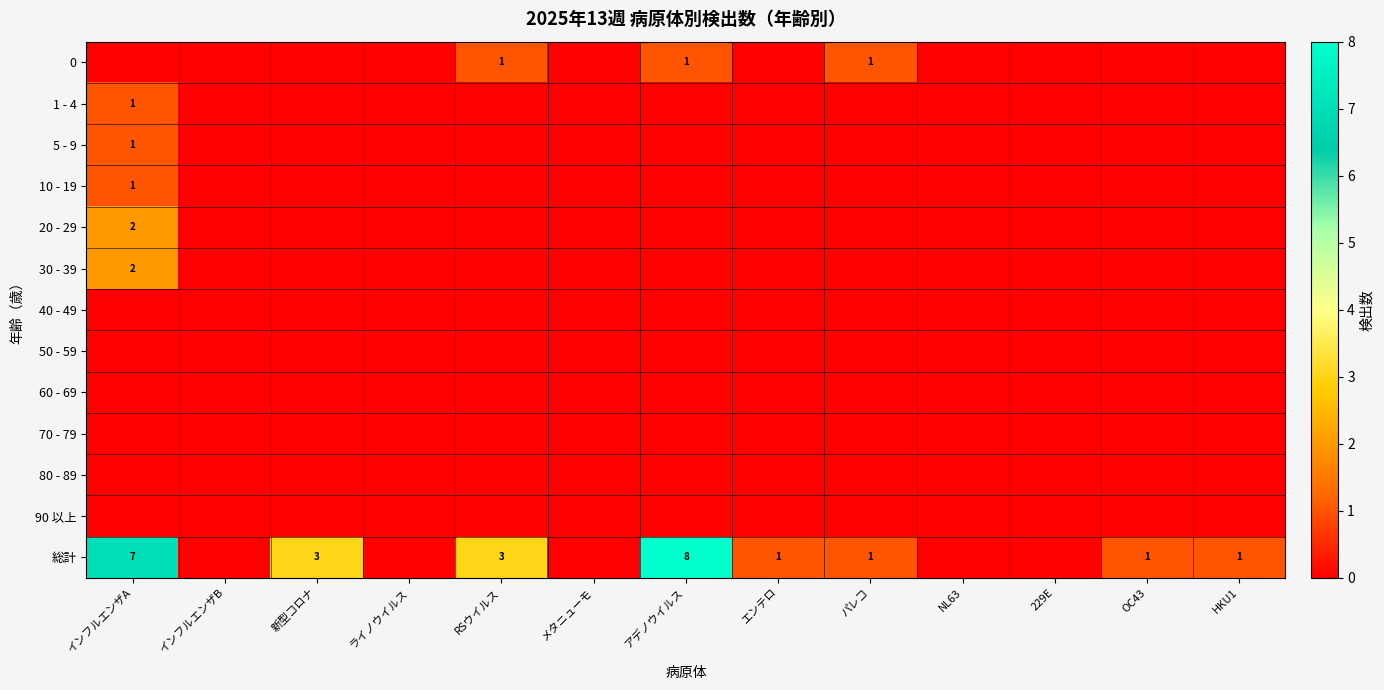

Which category has the highest value across all series?

アデノウイルス